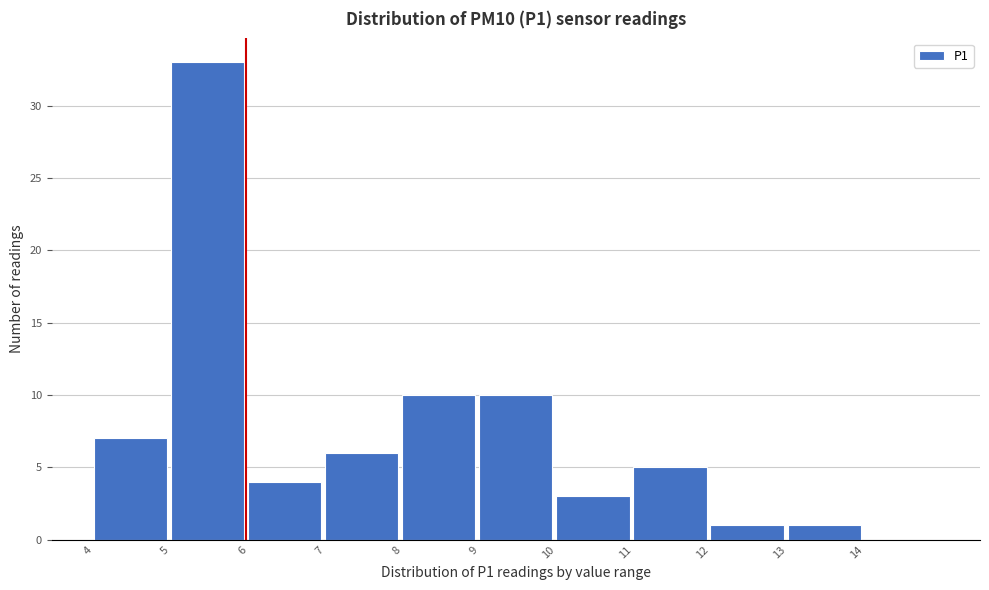

Reading left to right, list every bar in this chart as the range it spans on the x-axis followed by its height. The values are not printed on the chart, so give them approximately, as read against the axis.

4 to 5: 7
5 to 6: 33
6 to 7: 4
7 to 8: 6
8 to 9: 10
9 to 10: 10
10 to 11: 3
11 to 12: 5
12 to 13: 1
13 to 14: 1
14 to 15: 0